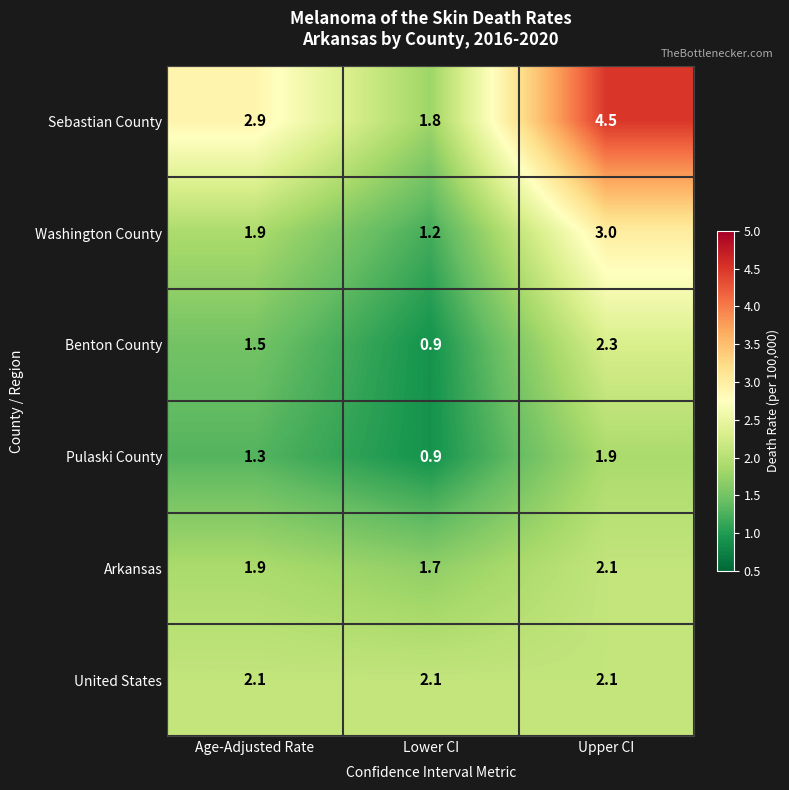

Rank the categories by Pulaski County value from lowest to highest.

Lower CI, Age-Adjusted Rate, Upper CI